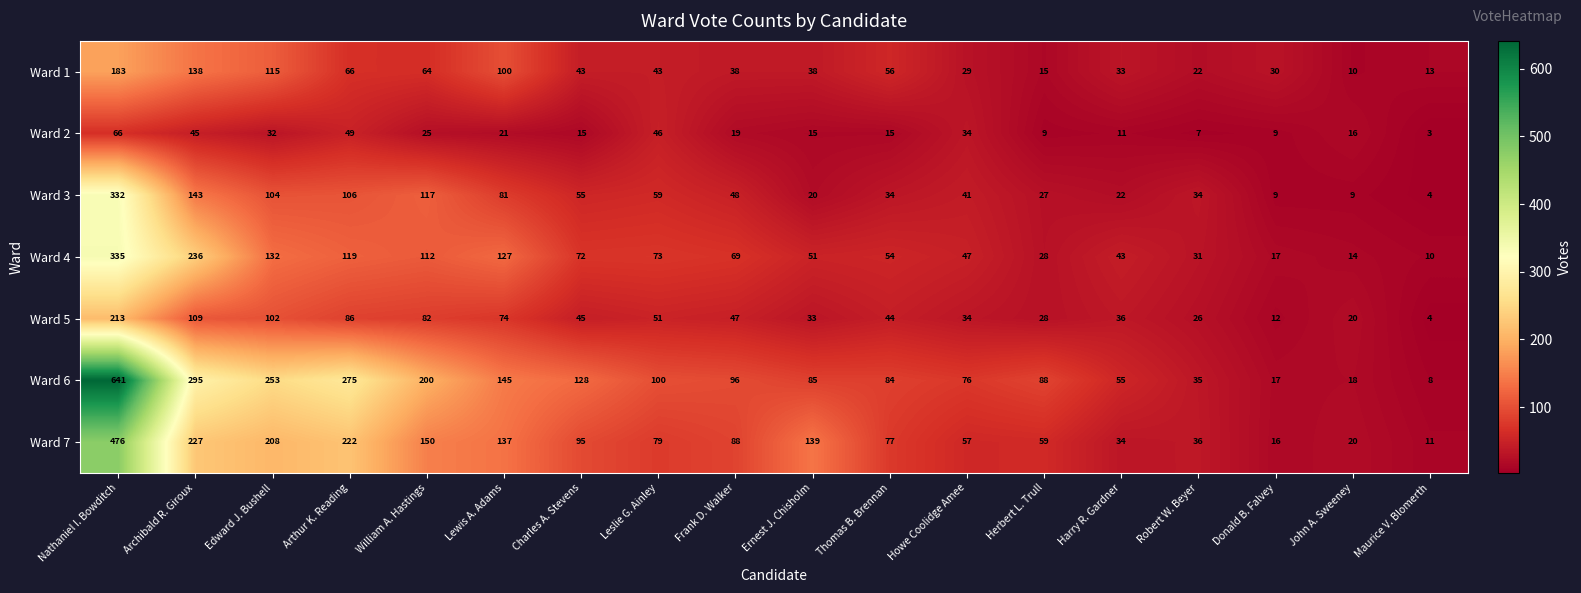

Rank the series by their maximum value, from highest to lowest.

Ward 6, Ward 7, Ward 4, Ward 3, Ward 5, Ward 1, Ward 2